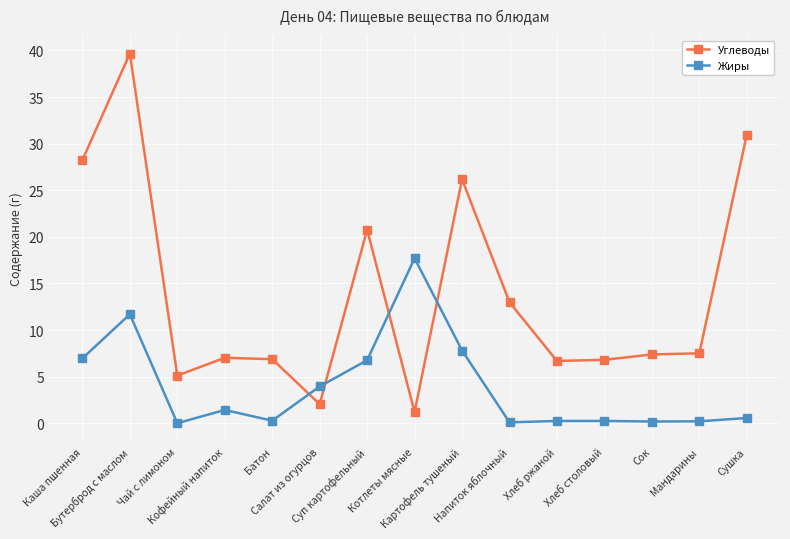

After their last crossing, which series has the higher values: Жиры or Углеводы?

Углеводы